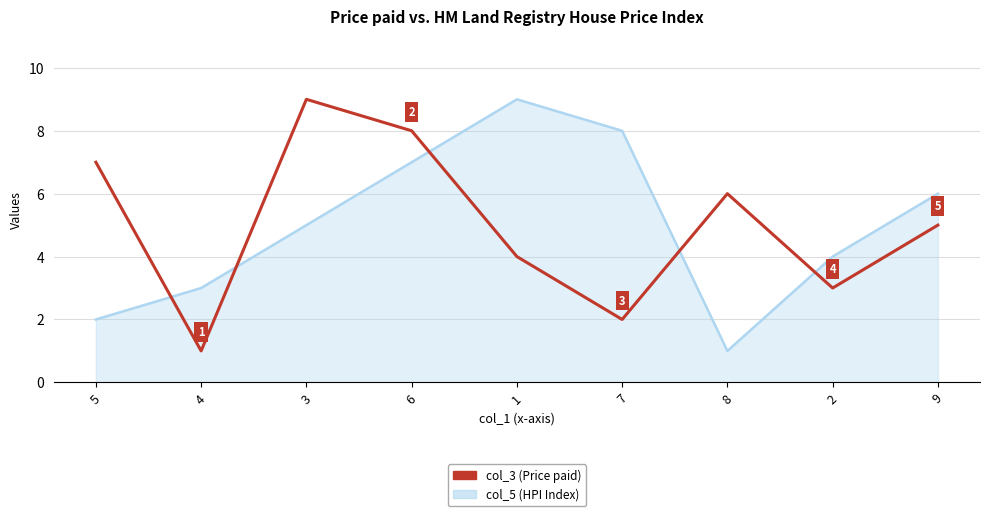

What position from the right is 2?

2